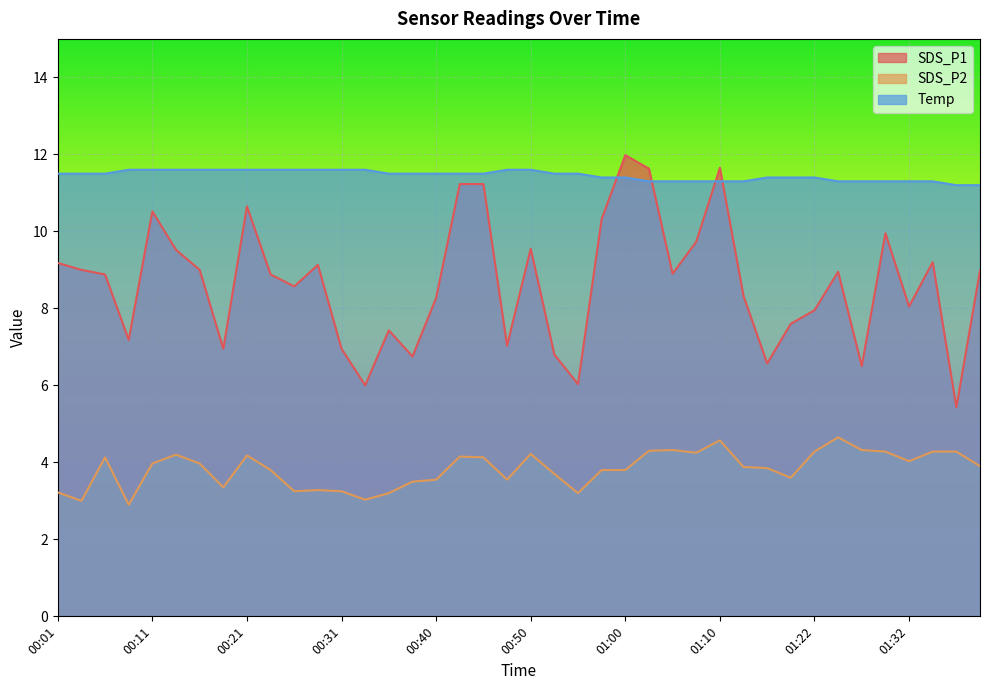

What are all the series names shown in the legend?

SDS_P1, SDS_P2, Temp